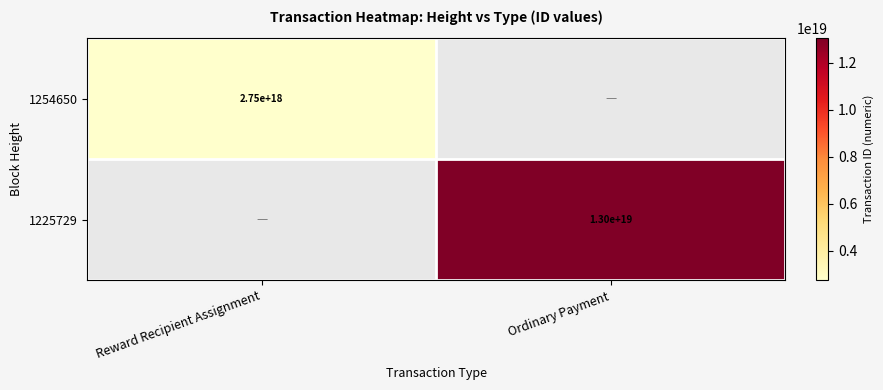

Is it true that 1254650 equals 2750000000000000000 at Reward Recipient Assignment?

True